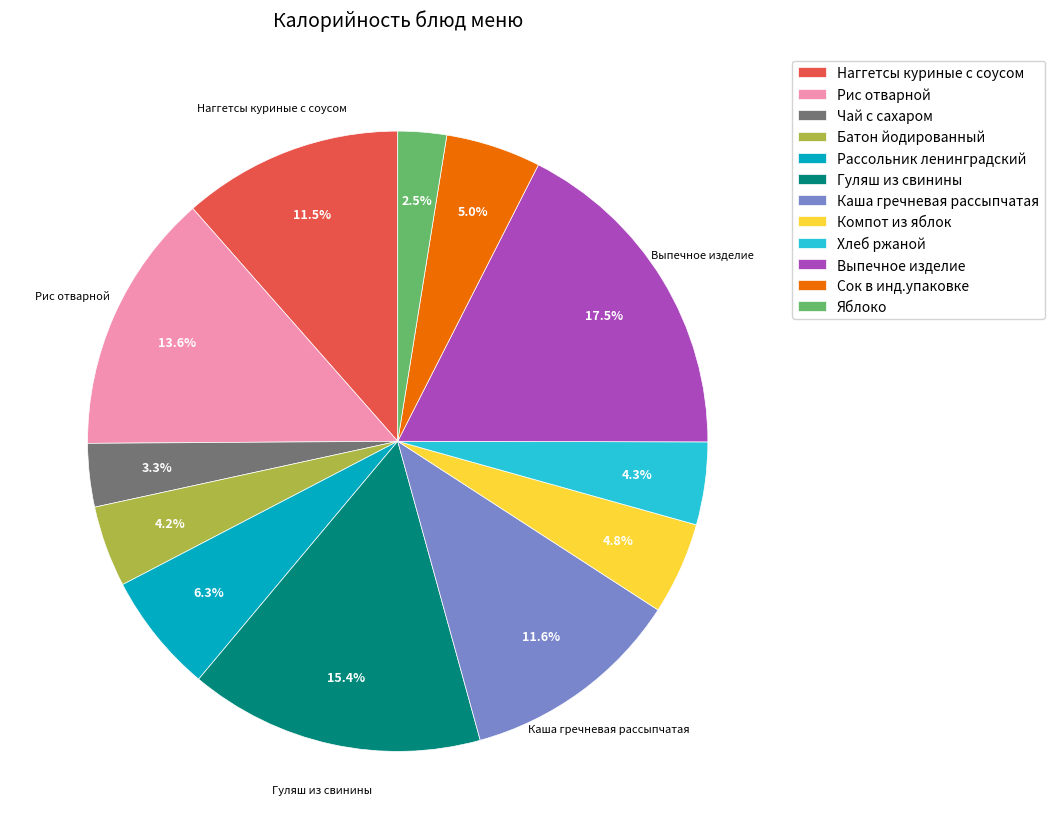

Between Наггетсы куриные с соусом and Батон йодированный, which is larger?

Наггетсы куриные с соусом